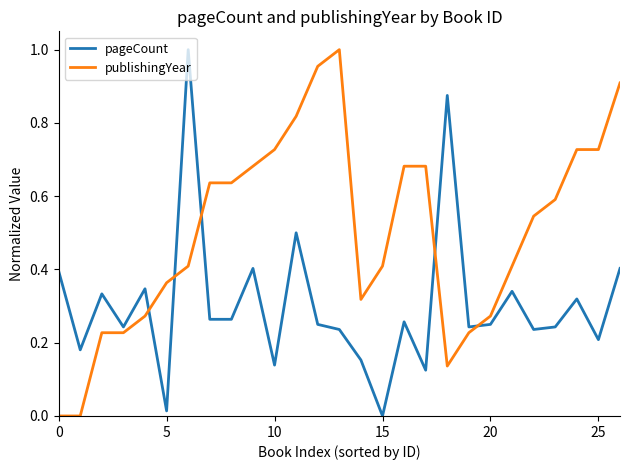

Is this an area chart (filled region under the line)?

No